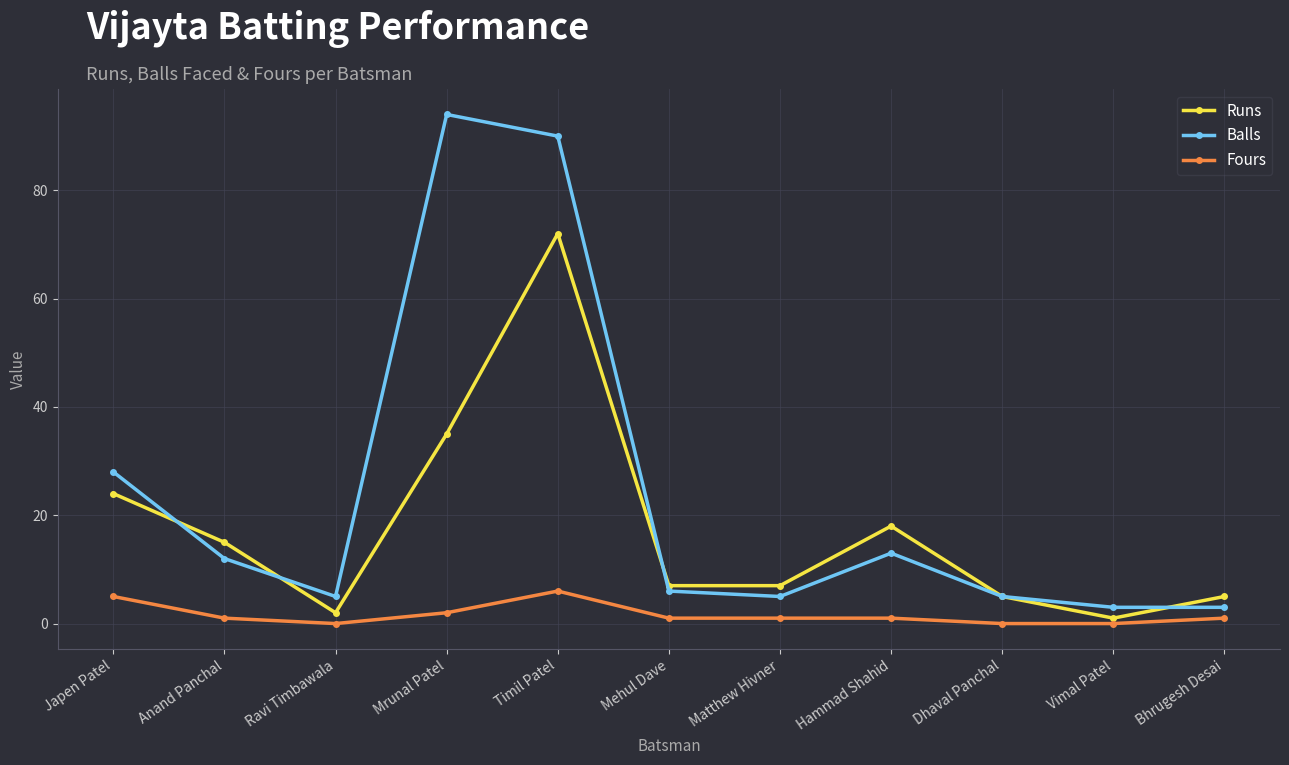

Which series has the largest range (max minus min)?

Balls